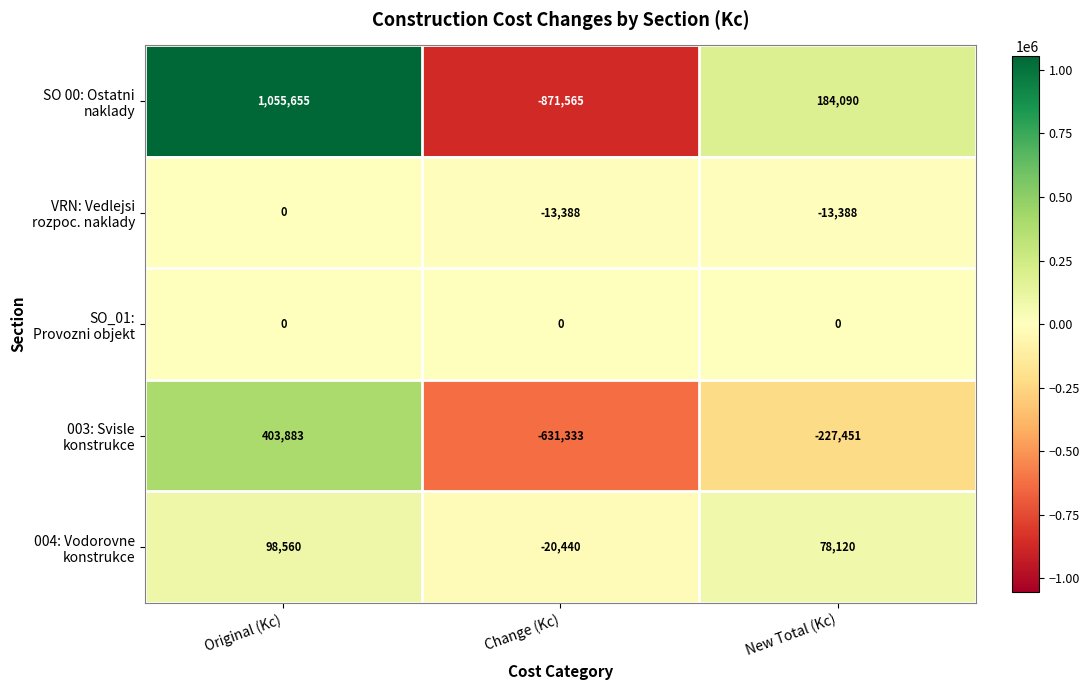

What is the minimum value shown in the chart?

-871565